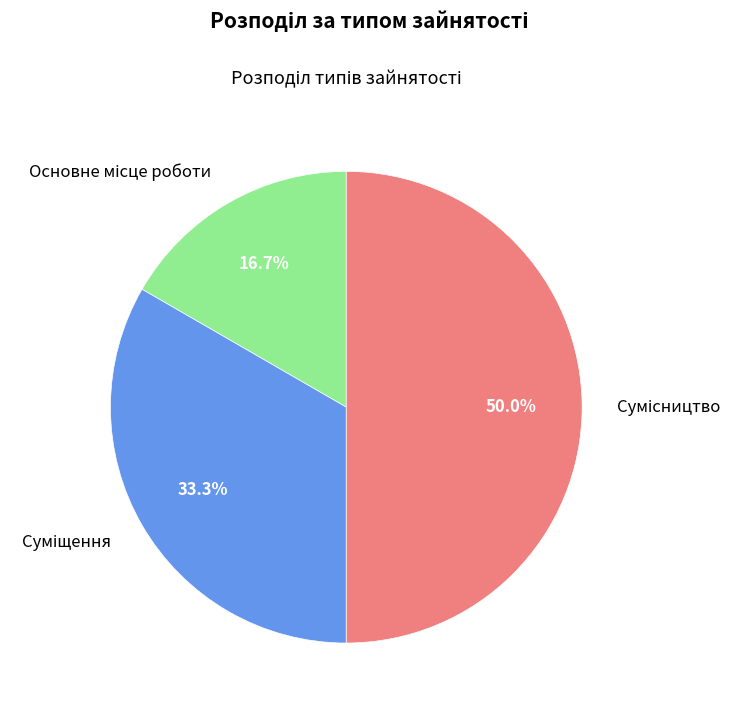

What is the change in value from Основне місце роботи to Суміщення?

+1